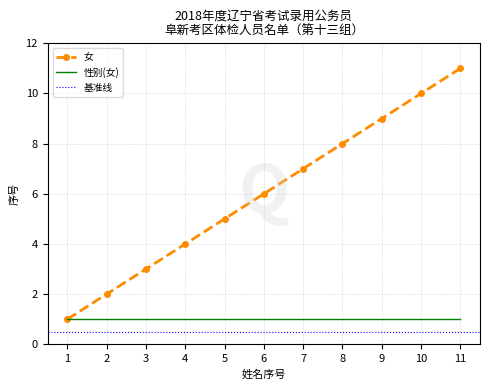

Reading left to right, list all the values displayed in this chart.

1=1	2=2	3=3	4=4	5=5	6=6	7=7	8=8	9=9	10=10	11=11